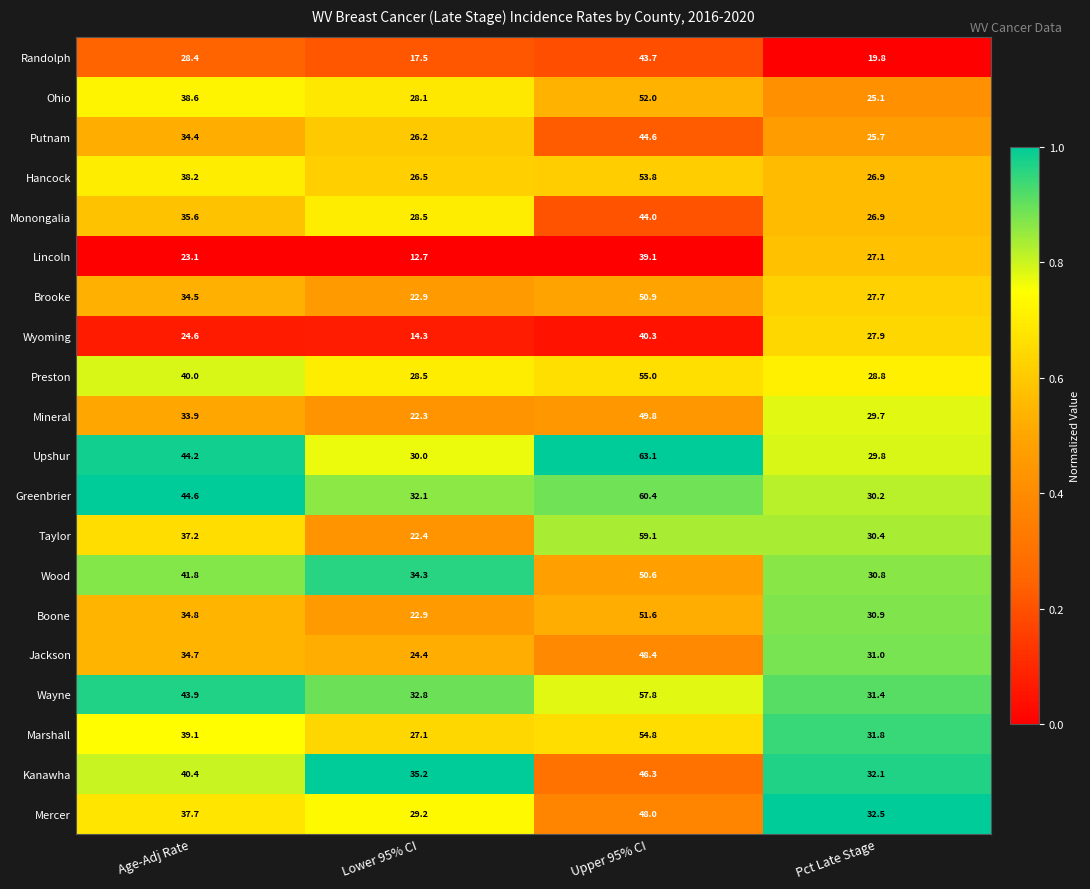

What is the difference between the maximum and minimum values in the Randolph series?

26.2